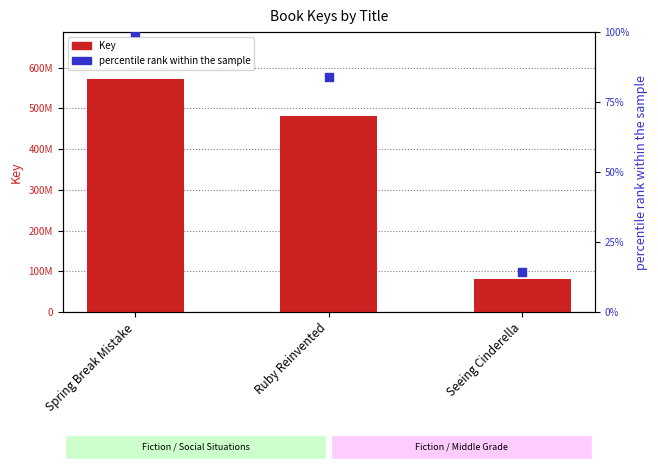

At how many categories does at least one series exceed 220072151?

2